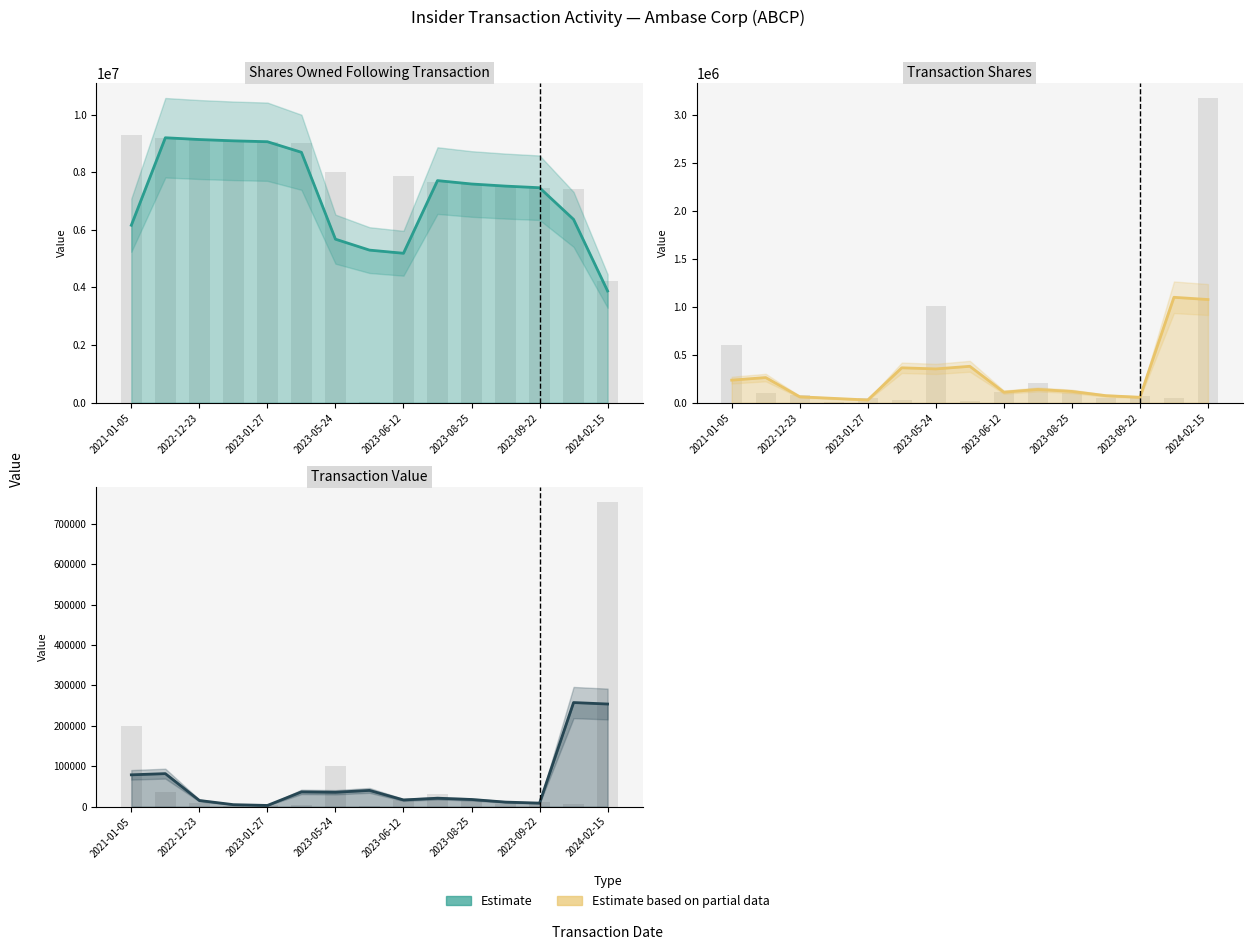

The value of transactionShares (estimate) at 9 is 138166.7. True or false?

True